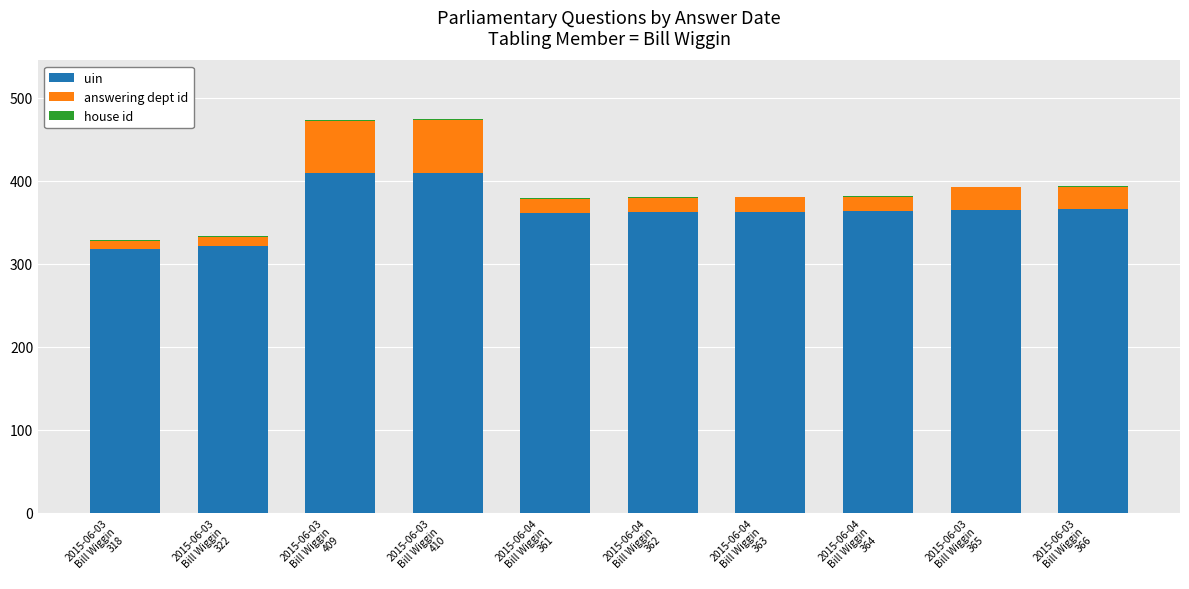

What is the maximum value for uin?

410